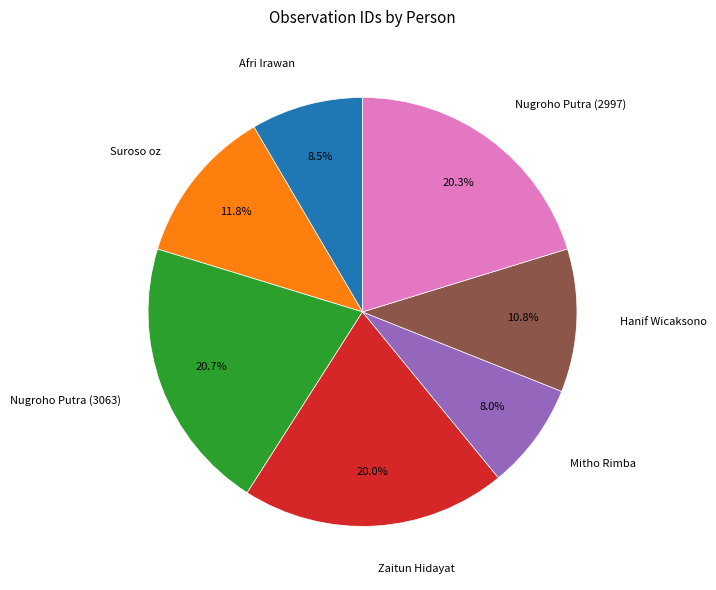

Combined, do Nugroho Putra (2997) and Zaitun Hidayat account for over 50%?

No